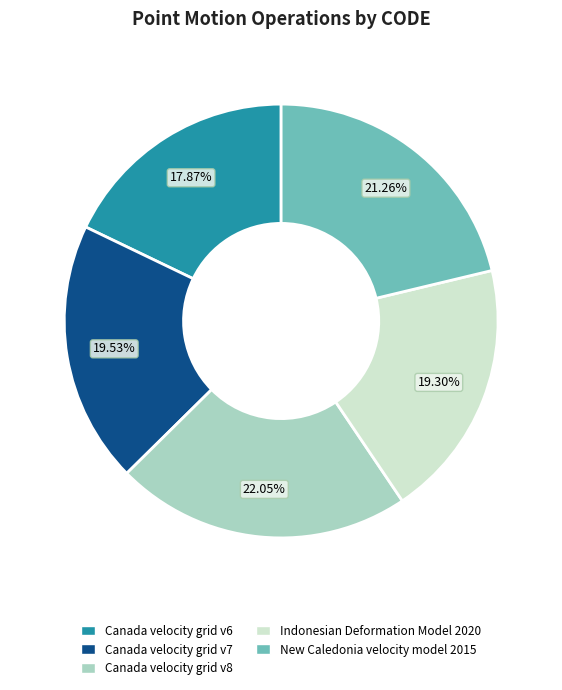

To the nearest percent, what is the combined percentage of Canada velocity grid v8 and New Caledonia velocity model 2015?

43%